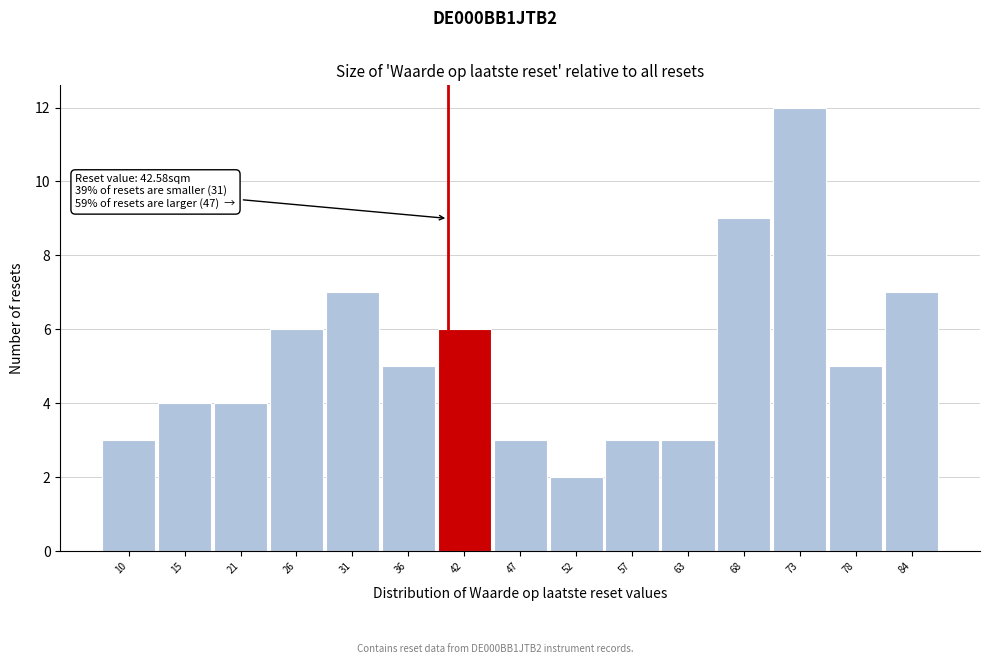

Reading left to right, list all the values displayed in this chart.

3	4	4	6	7	5	6	3	2	3	3	9	12	5	7